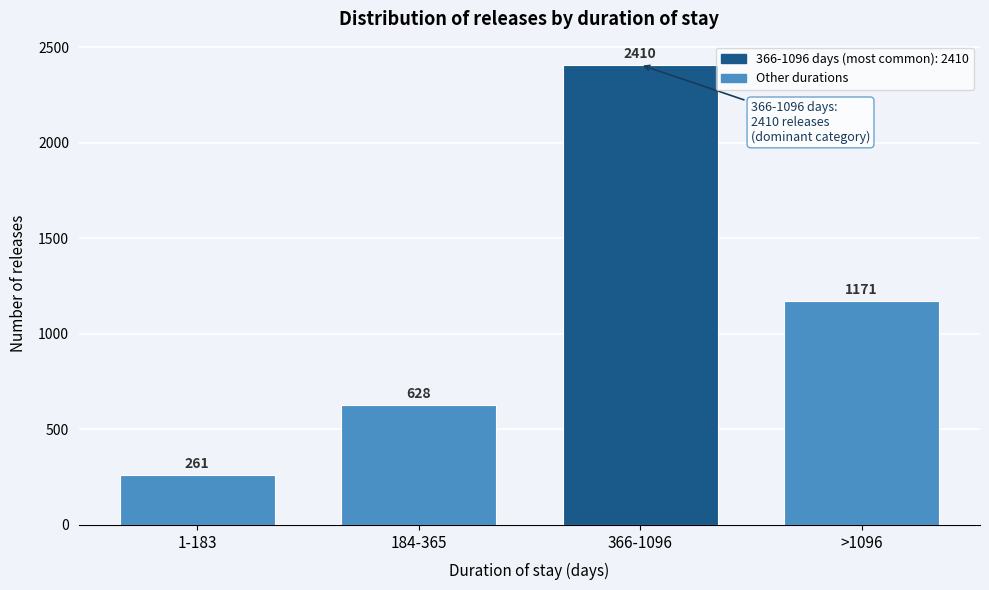

Reading left to right, list all the values displayed in this chart.

1-183=261	184-365=628	366-1096=2410	>1096=1171